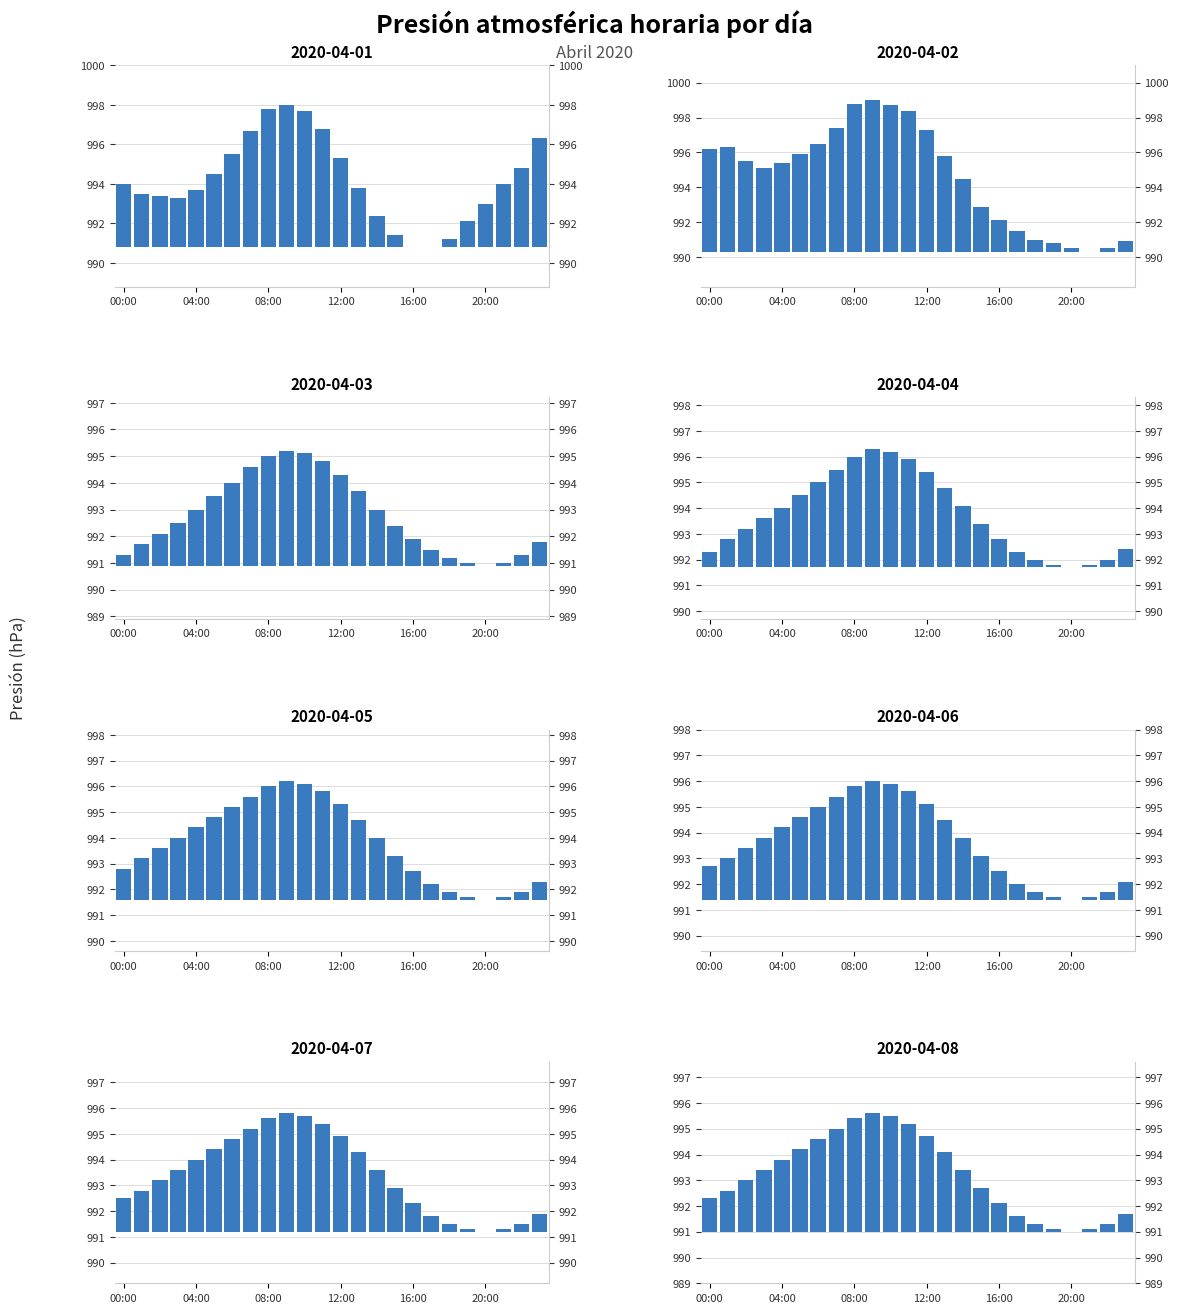

At which label is the value closest to 3?

13:00